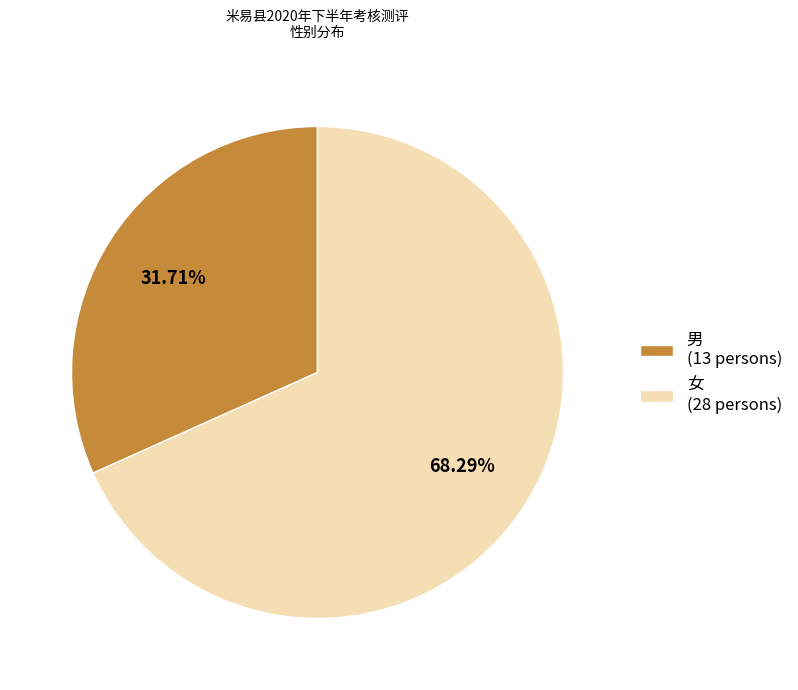

To the nearest percent, what is the combined percentage of 女 and 男?

100%